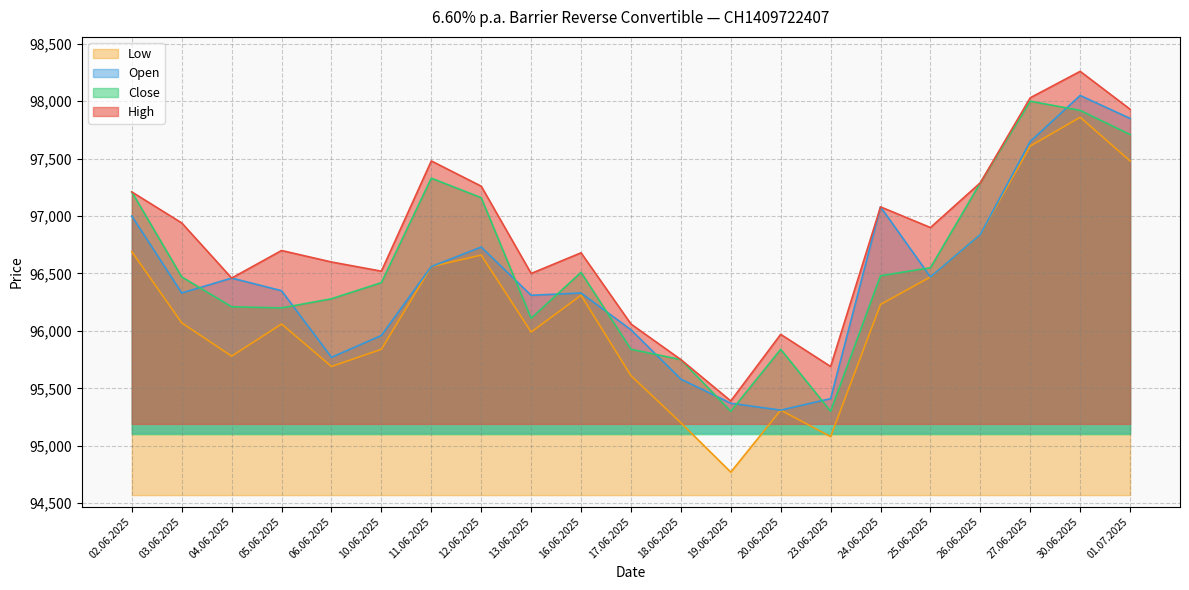

True or false: Low and Close intersect in this chart.

False